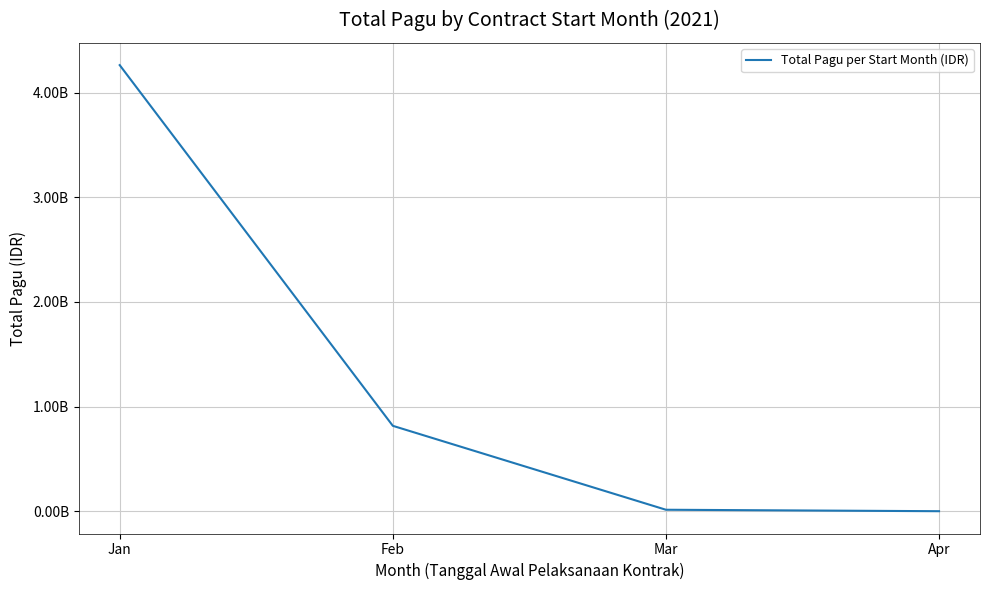

Between Apr and Jan, which is larger?

Jan